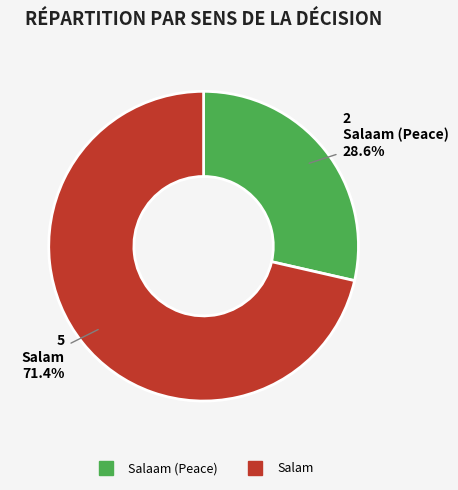

Does any single category account for the majority?

Yes